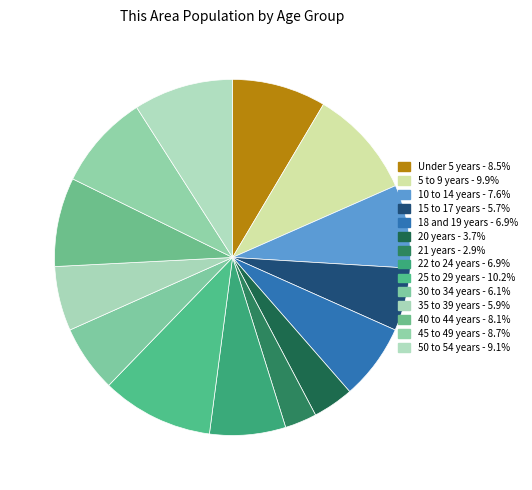

Rank the categories by value from lowest to highest.

21 years, 20 years, 15 to 17 years, 35 to 39 years, 30 to 34 years, 18 and 19 years, 22 to 24 years, 10 to 14 years, 40 to 44 years, Under 5 years, 45 to 49 years, 50 to 54 years, 5 to 9 years, 25 to 29 years